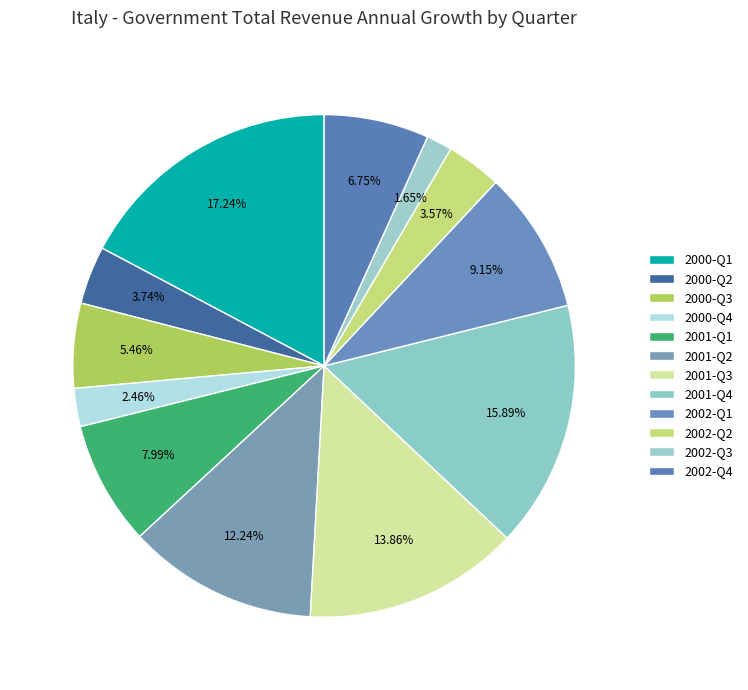

To the nearest percent, what is the combined percentage of 2000-Q3 and 2002-Q1?

15%